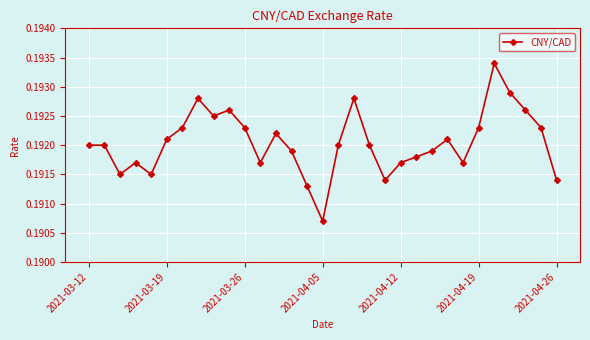

True or false: the data has more than 2 interior local peaks.

True